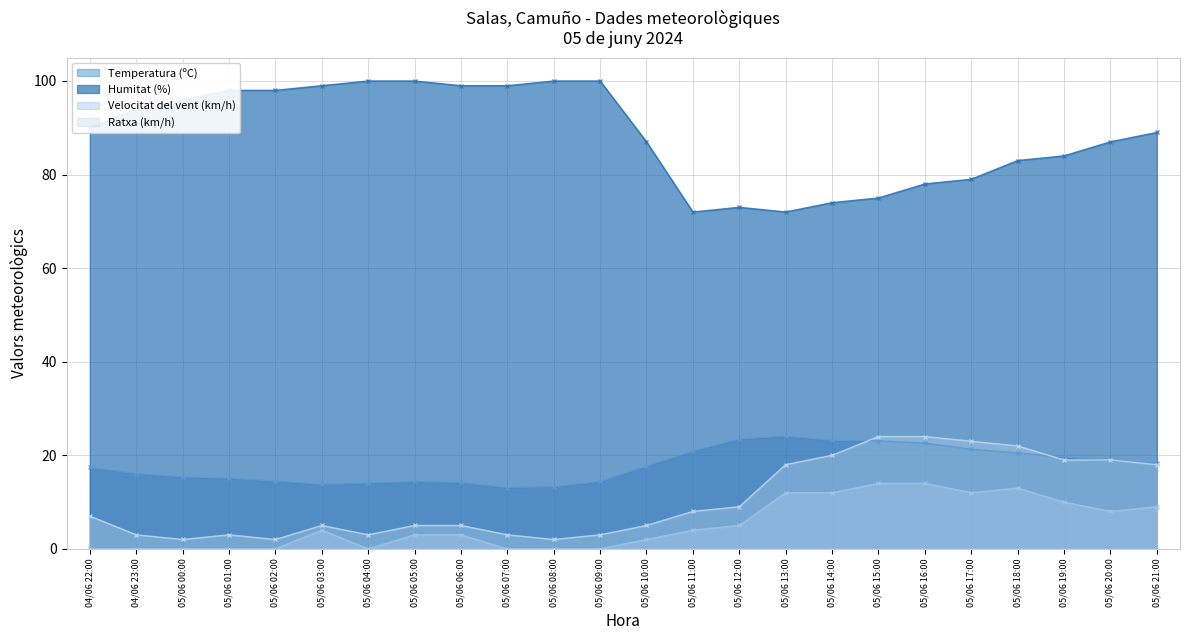

What is the value of the Humitat (%) point at the 16th from the left?

72.0